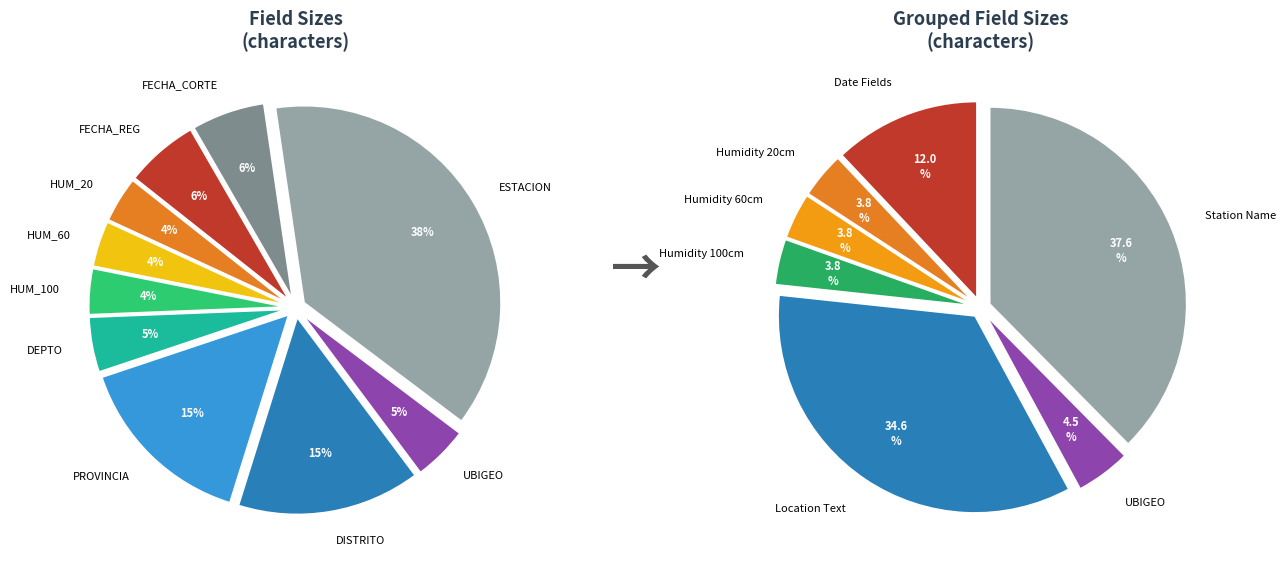

Which category has the biggest portion of the pie?

ESTACION